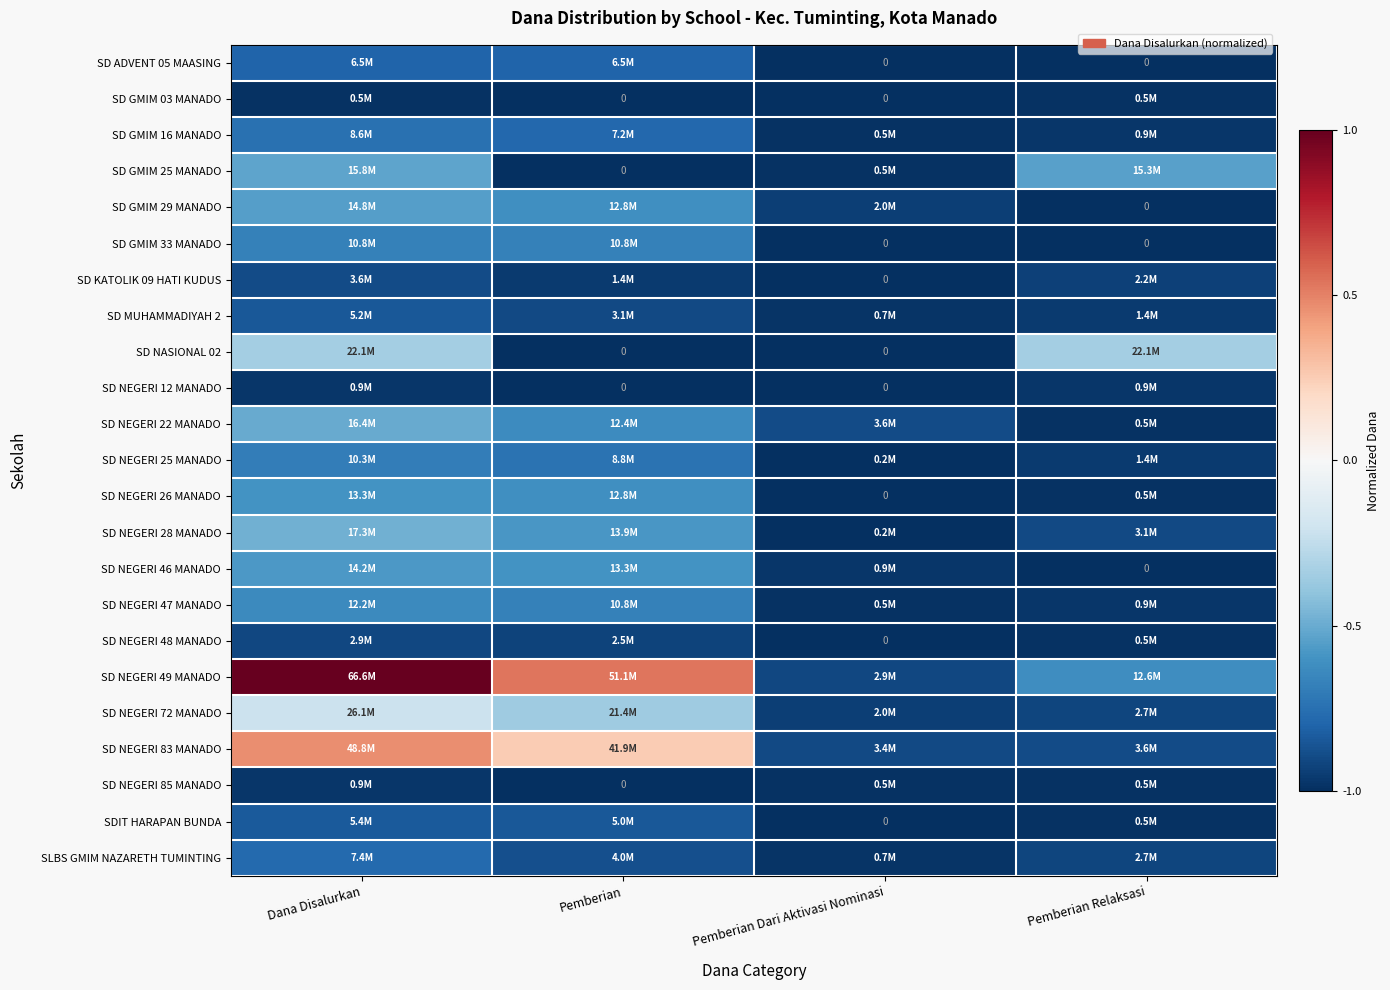

At which category is the sum across all series the highest?

Dana Disalurkan